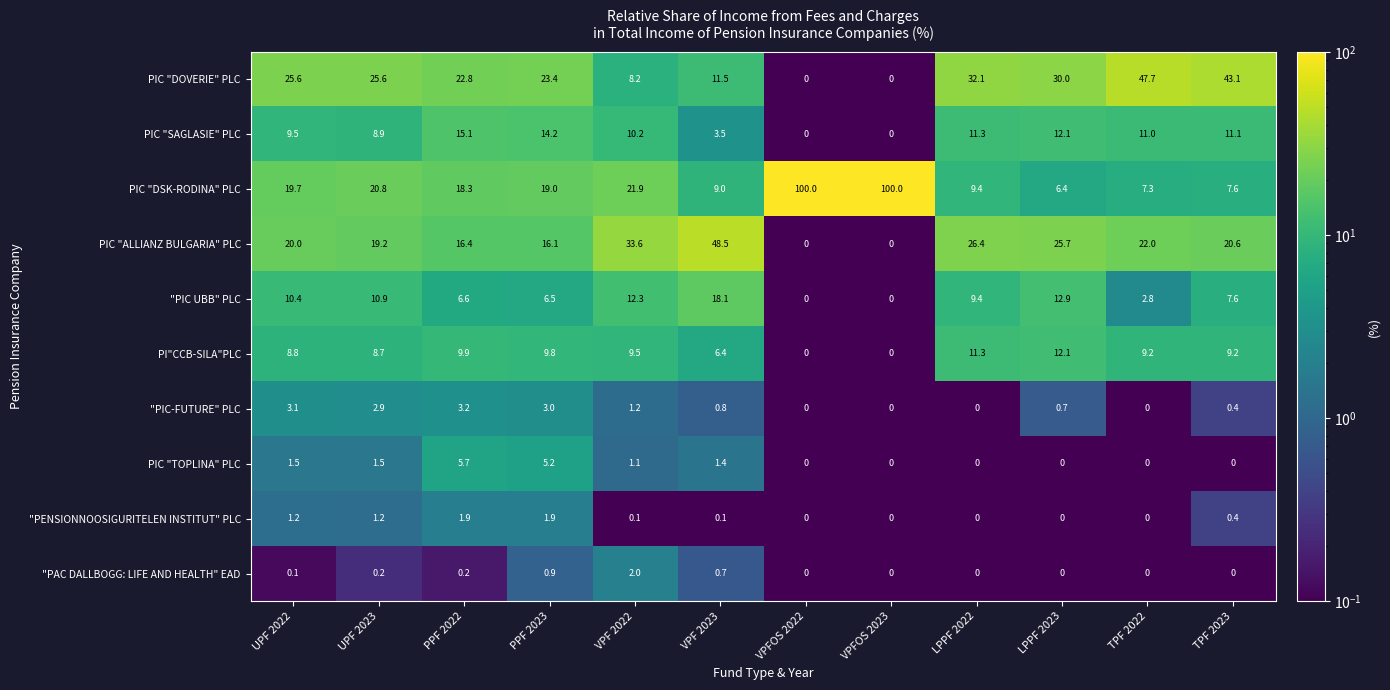

At how many categories does at least one series exceed 44?

4